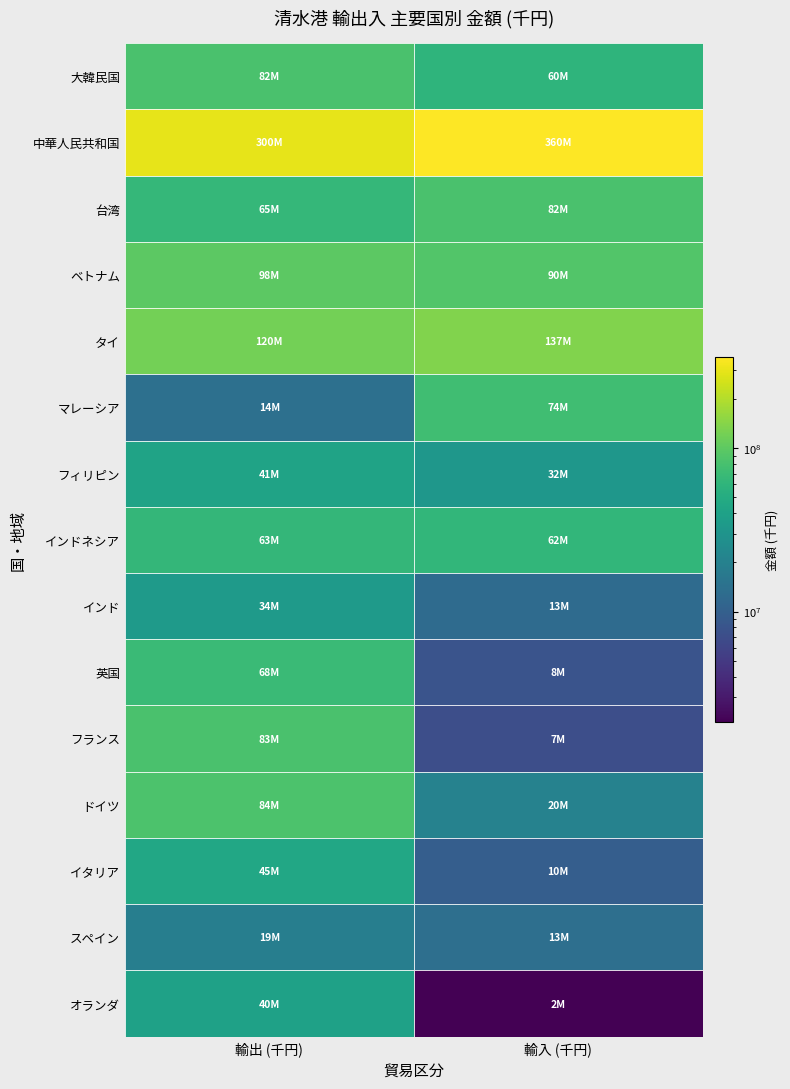

Count the インドネシア values in the range 62463518 to 62802375.

2